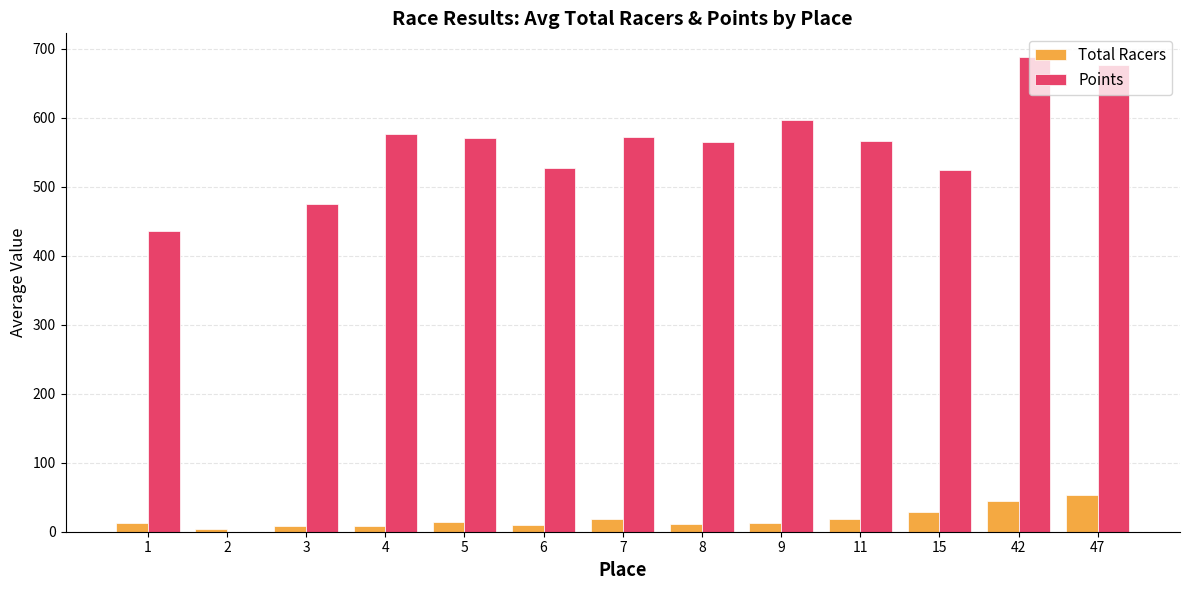

How many distinct data groups are displayed?

2